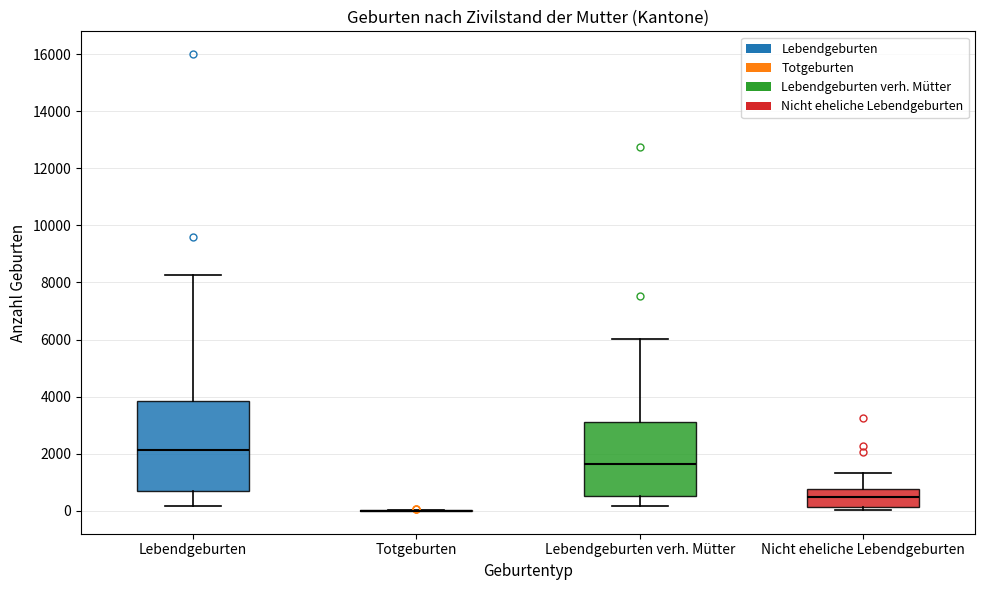

Reading left to right, transcribe this box plot: for each box, give where its median line is, the range the box spans, and where its two whiskers end, as read against the y-axis. The values are not printed on the chart, so give them approximately, as read against the axis.

Lebendgeburten: median 2200, box 600 to 3800, whiskers 200 to 8200
Totgeburten: box collapsed to a line at 0, whiskers 0 to 0
Lebendgeburten verh. Mütter: median 1600, box 600 to 3200, whiskers 200 to 6000
Nicht eheliche Lebendgeburten: median 400, box 200 to 800, whiskers 0 to 1400